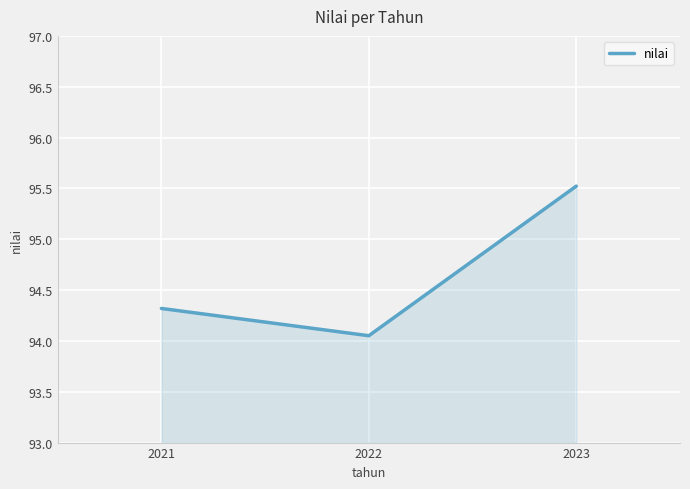

Count the number of data series in this chart.

1